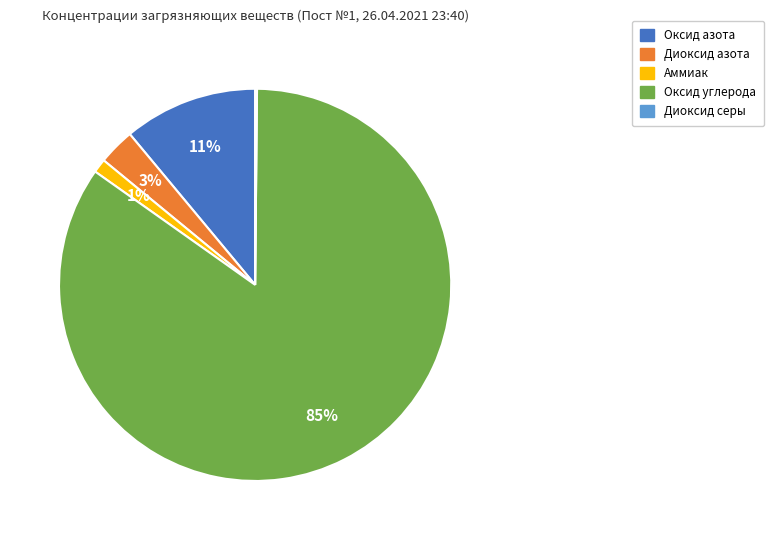

What is the largest slice in the pie chart?

Оксид углерода